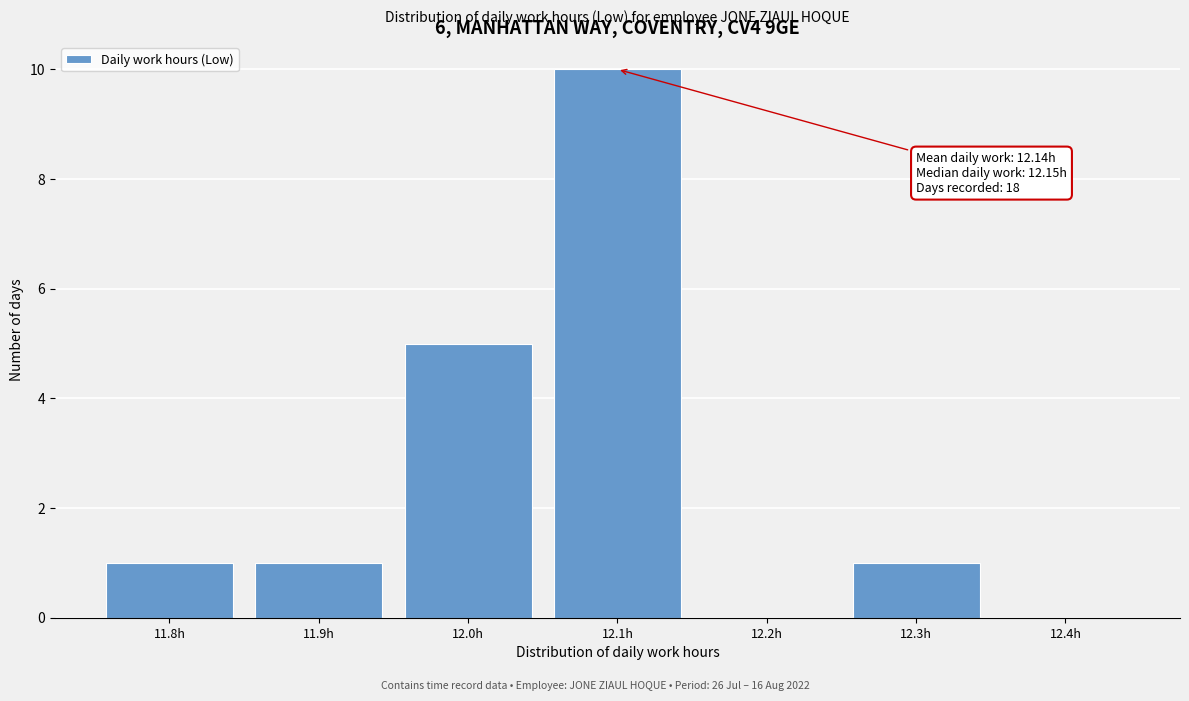

Reading left to right, extract all data points from this chart.

11.8h=1	11.9h=1	12.0h=5	12.1h=10	12.2h=0	12.3h=1	12.4h=0